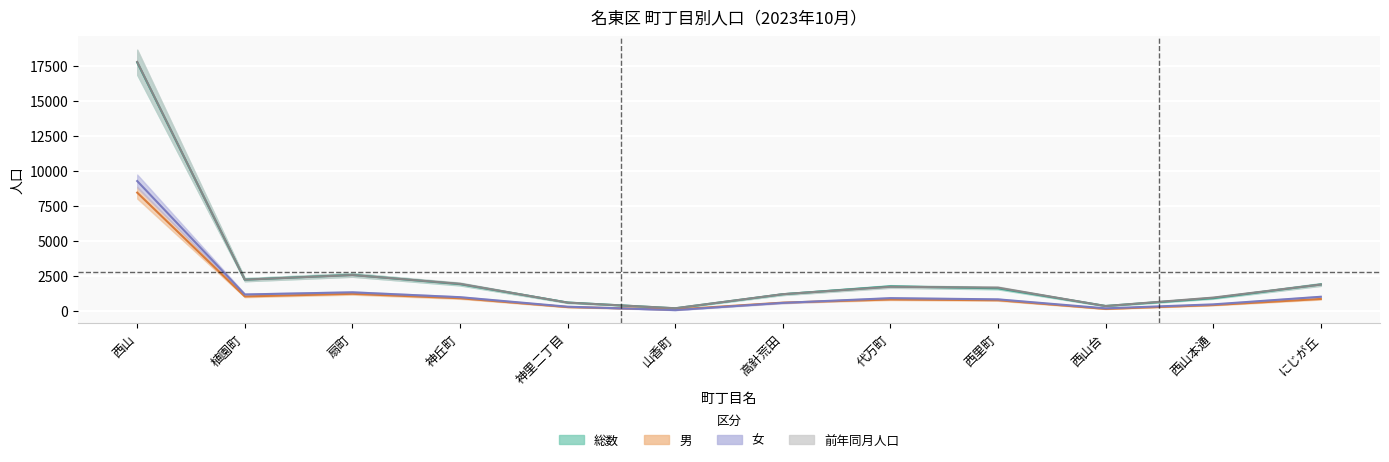

True or false: 総数 has a value of 622 at 神里二丁目.

True